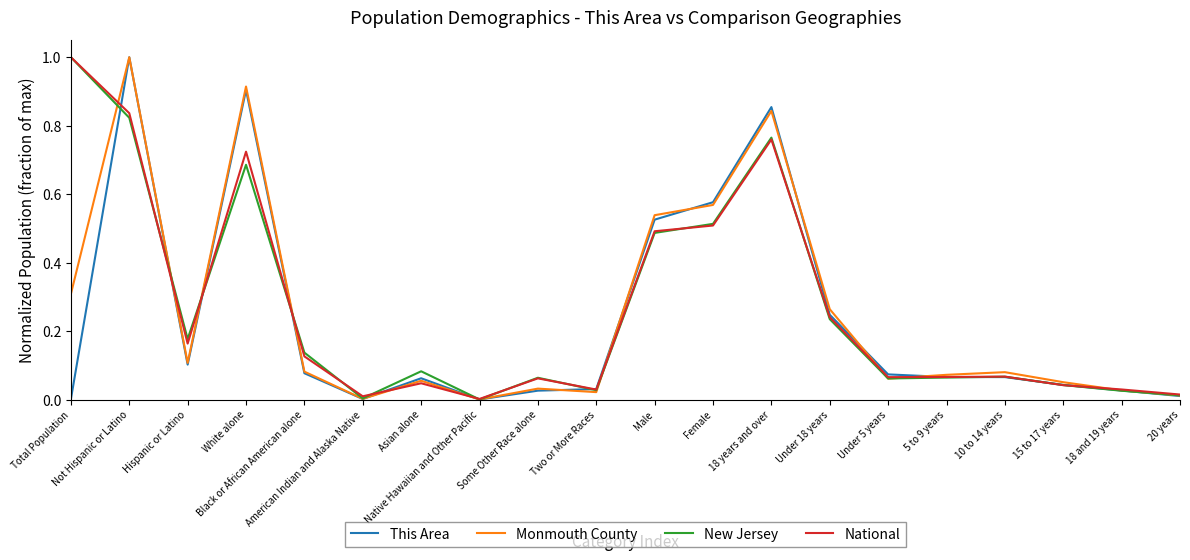

What are all the series names shown in the legend?

This Area, Monmouth County, New Jersey, National